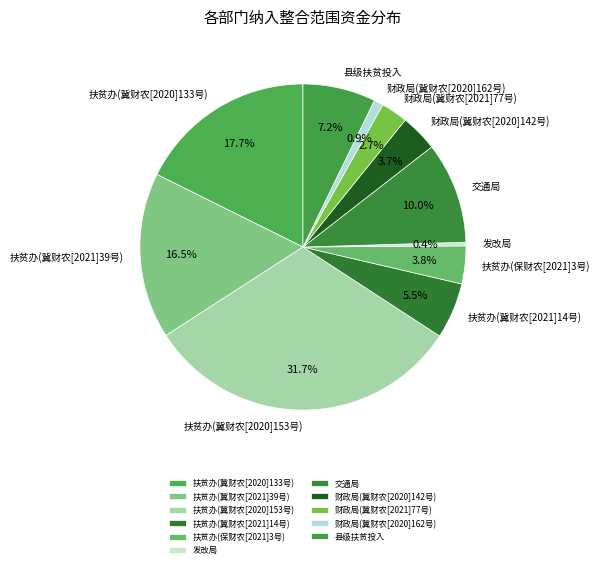

Which category has the smallest portion of the pie?

发改局